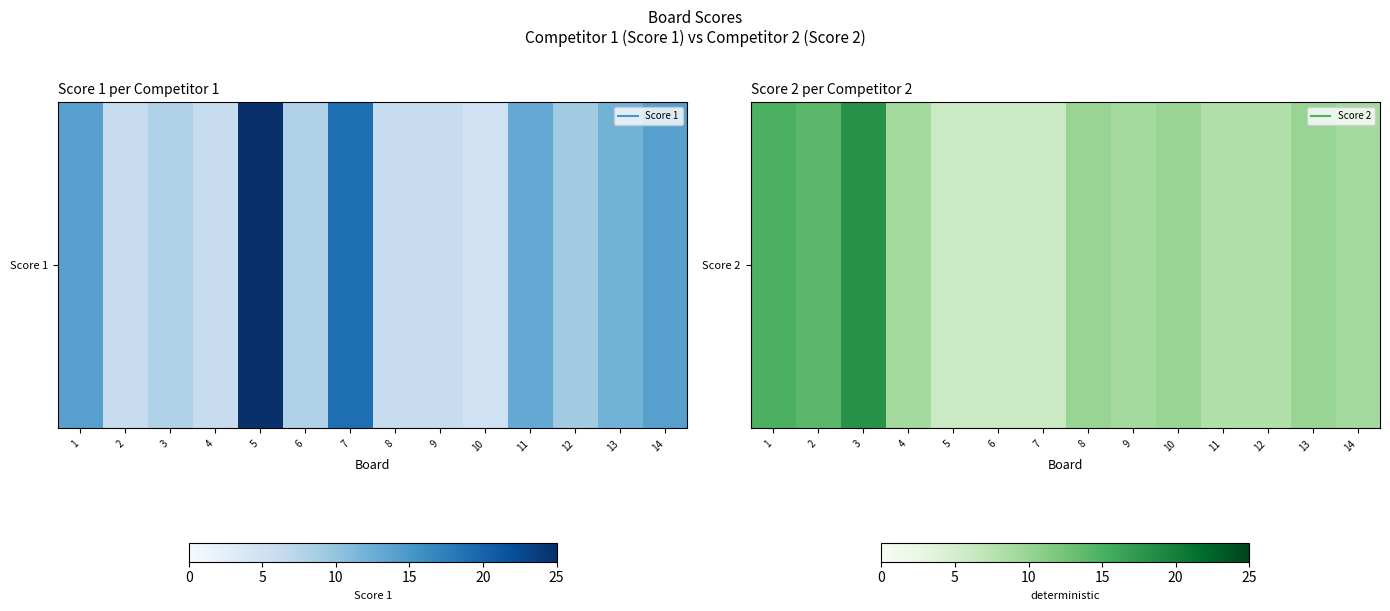

What is the sum of the values at 14 and 5?

15